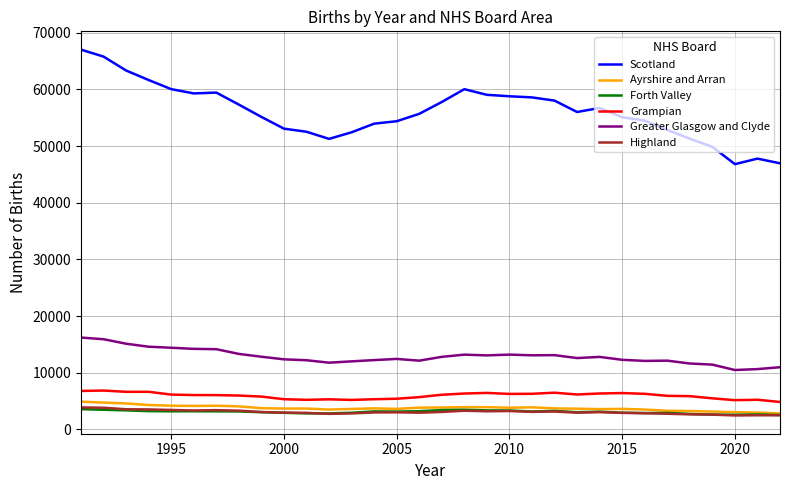

True or false: Forth Valley and Greater Glasgow and Clyde intersect in this chart.

False